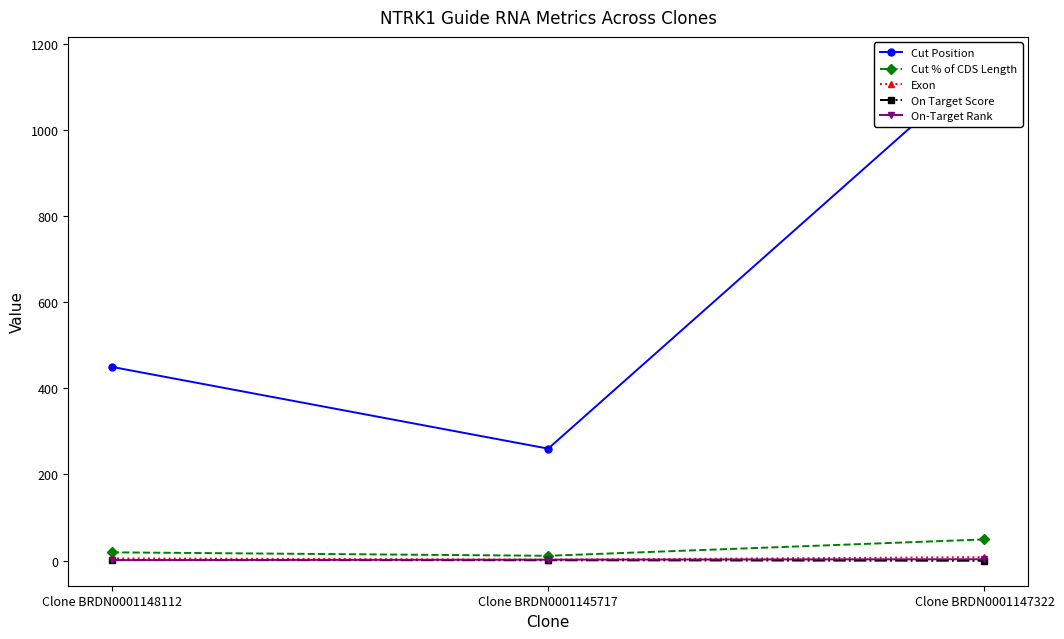

Rank the categories by On Target Score value from lowest to highest.

Clone BRDN0001147322, Clone BRDN0001145717, Clone BRDN0001148112